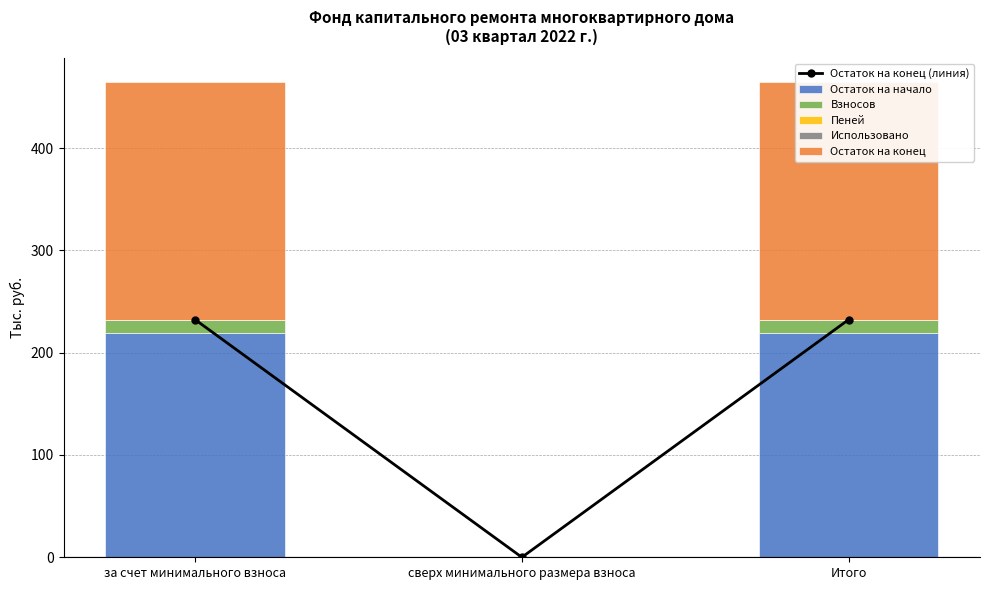

Reading left to right, transcribe all the data shown in this chart.

Остаток на конец (линия): 232.2	0.0	232.2
Остаток на начало: 219.5	0.0	219.5
Взносов: 12.2	0.0	12.2
Пеней: 0.5	0.0	0.5
Использовано: 0.0	0.0	0.0
Остаток на конец: 232.2	0.0	232.2